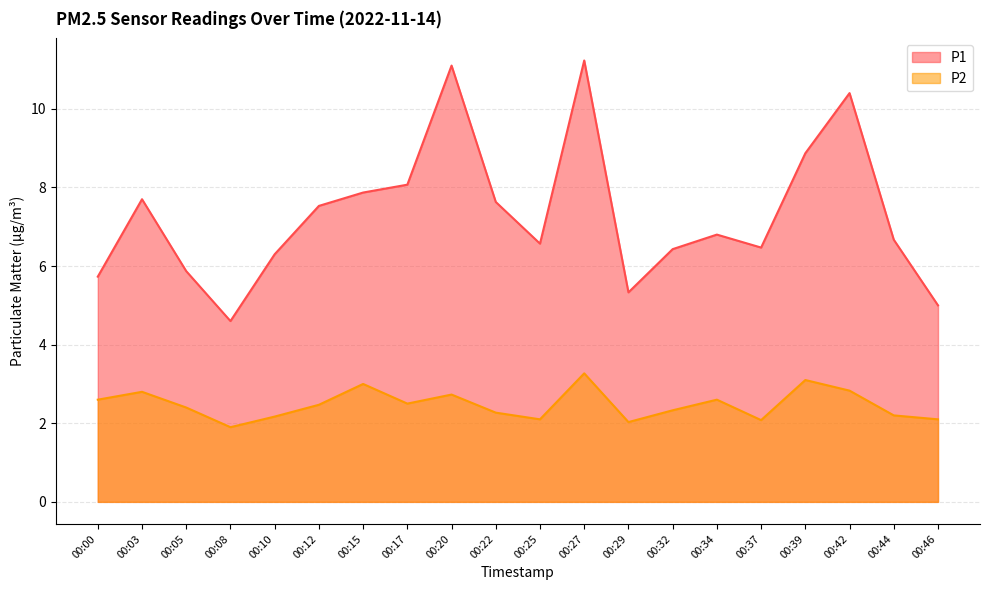

Where is P1 nearest to the value 7?

00:34